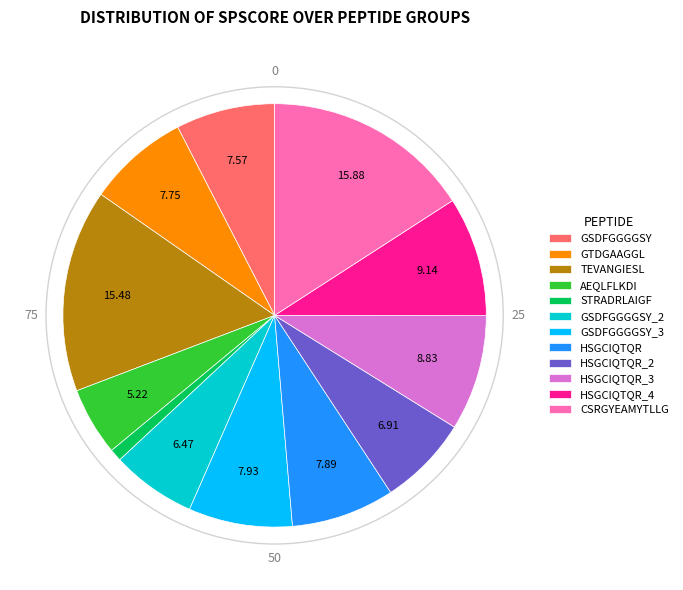

Does any single category account for the majority?

No